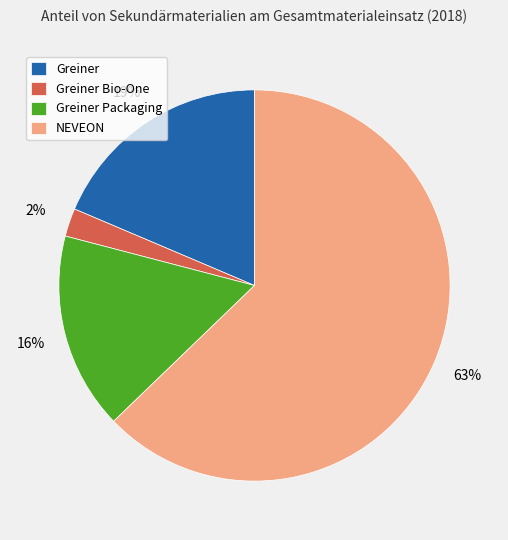

To the nearest percent, what is the average slice percentage?

25%